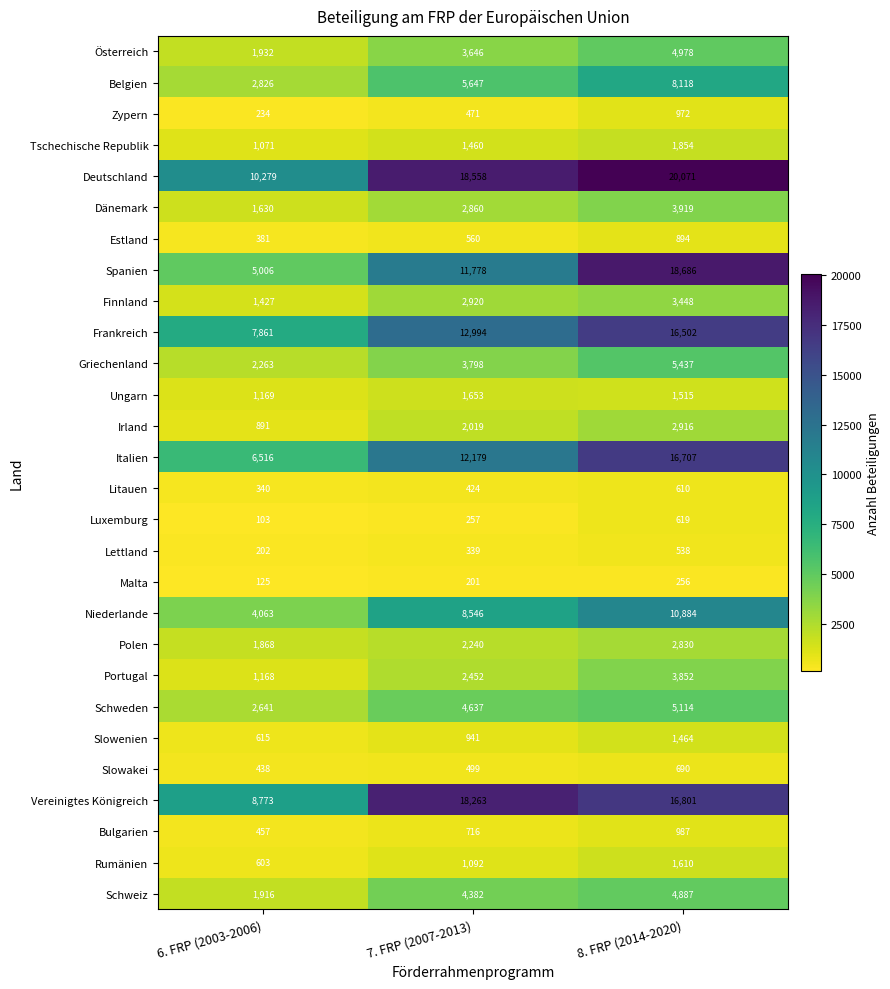

What is the sum of the Litauen values at 7. FRP (2007-2013) and 8. FRP (2014-2020)?

1034